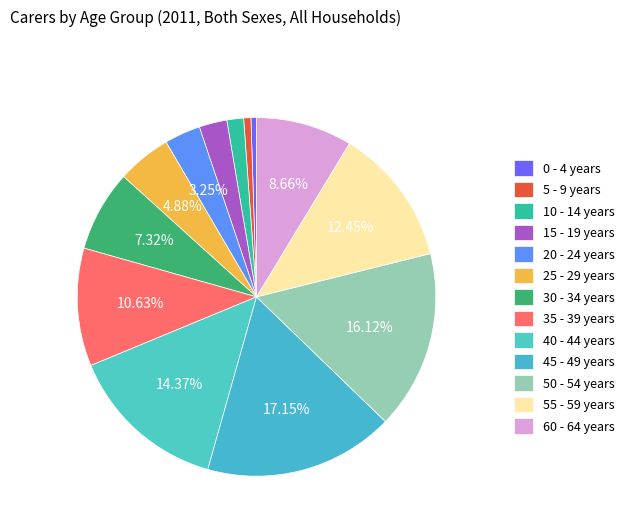

Rank the categories by value from highest to lowest.

45 - 49 years, 50 - 54 years, 40 - 44 years, 55 - 59 years, 35 - 39 years, 60 - 64 years, 30 - 34 years, 25 - 29 years, 20 - 24 years, 15 - 19 years, 10 - 14 years, 5 - 9 years, 0 - 4 years